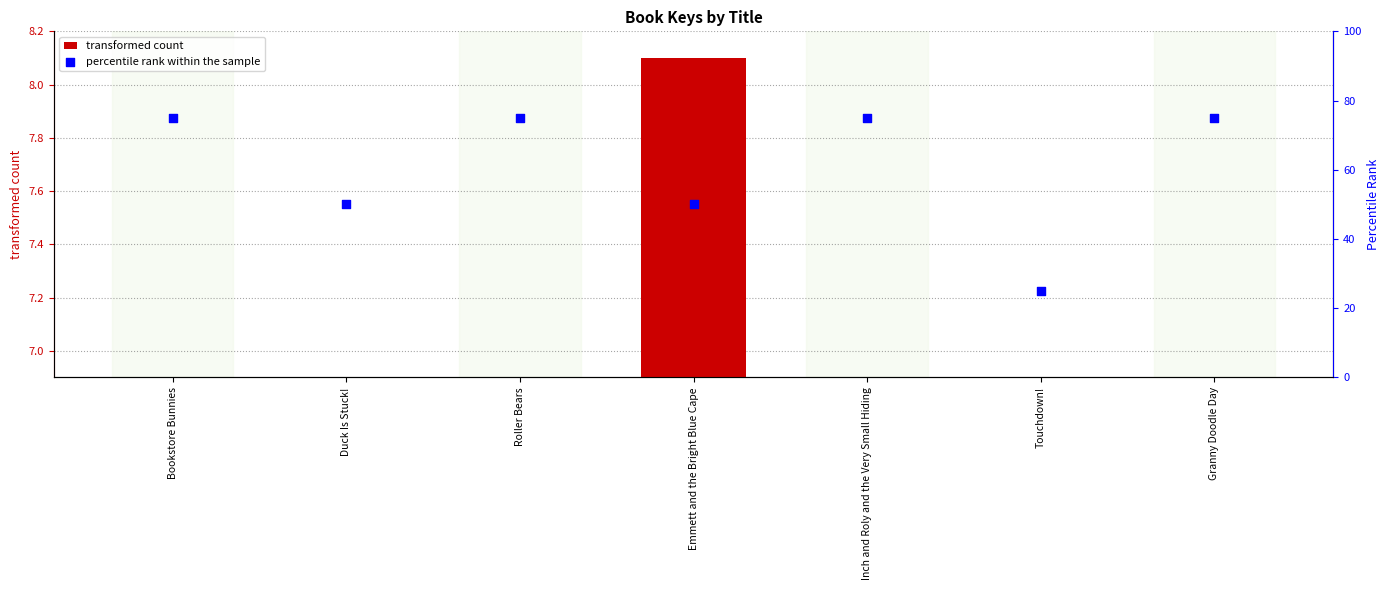

What are all the series names shown in the legend?

transformed count, percentile rank within the sample